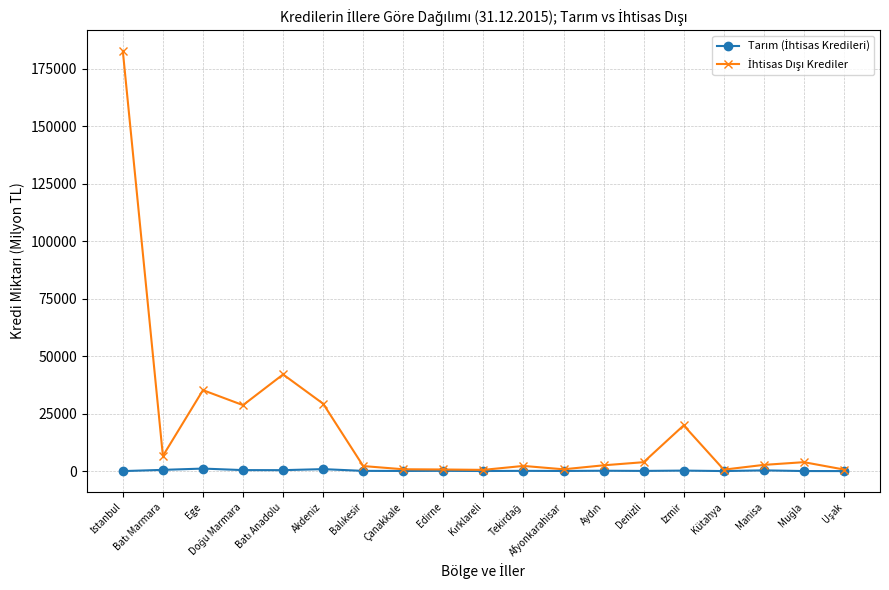

What is the greatest value displayed?

182669.8